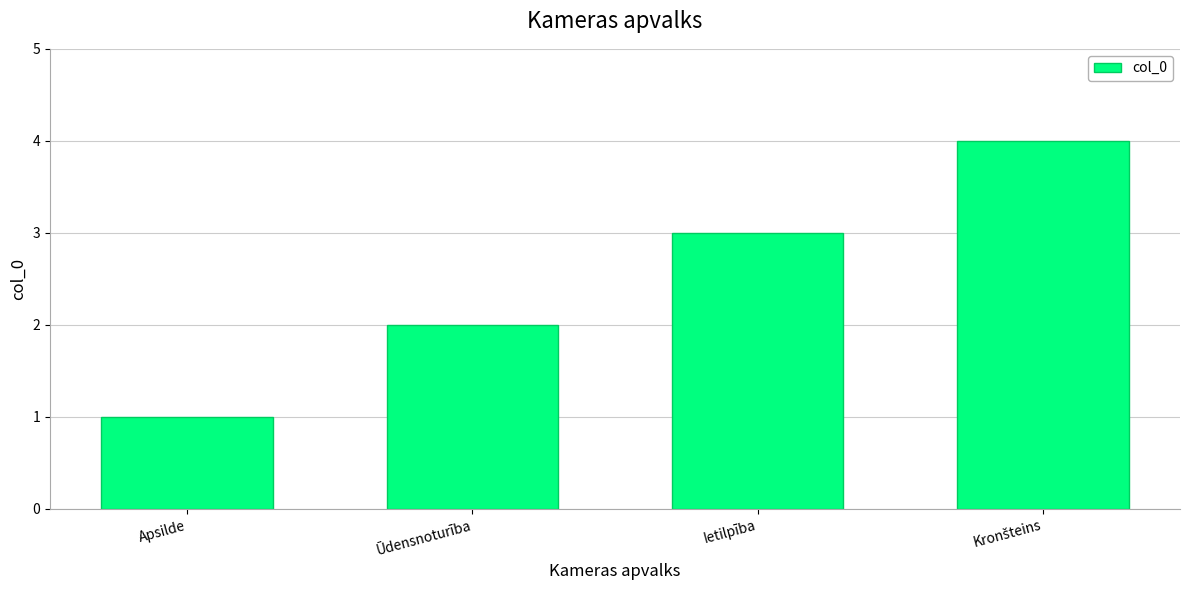

What is the label of the 2nd bar from the left?

Ūdensnoturība